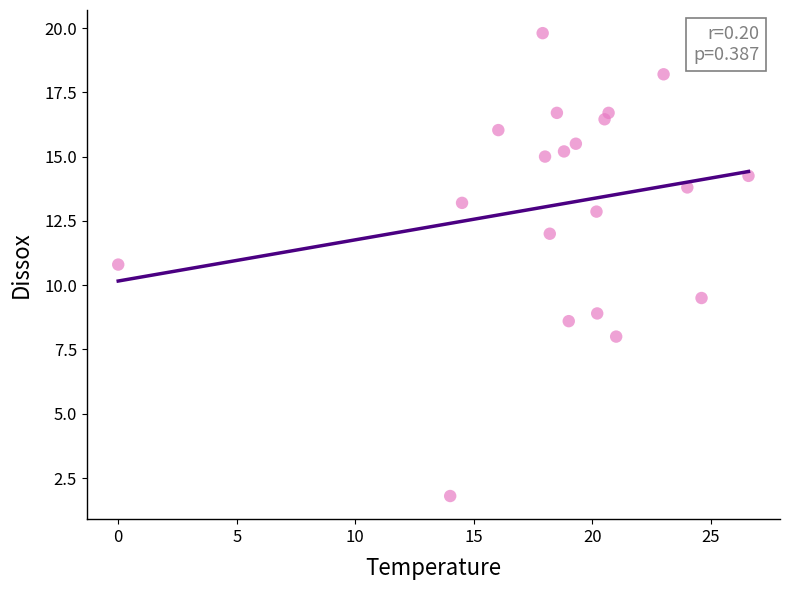

What is the range of X values (max minus min)?

26.6